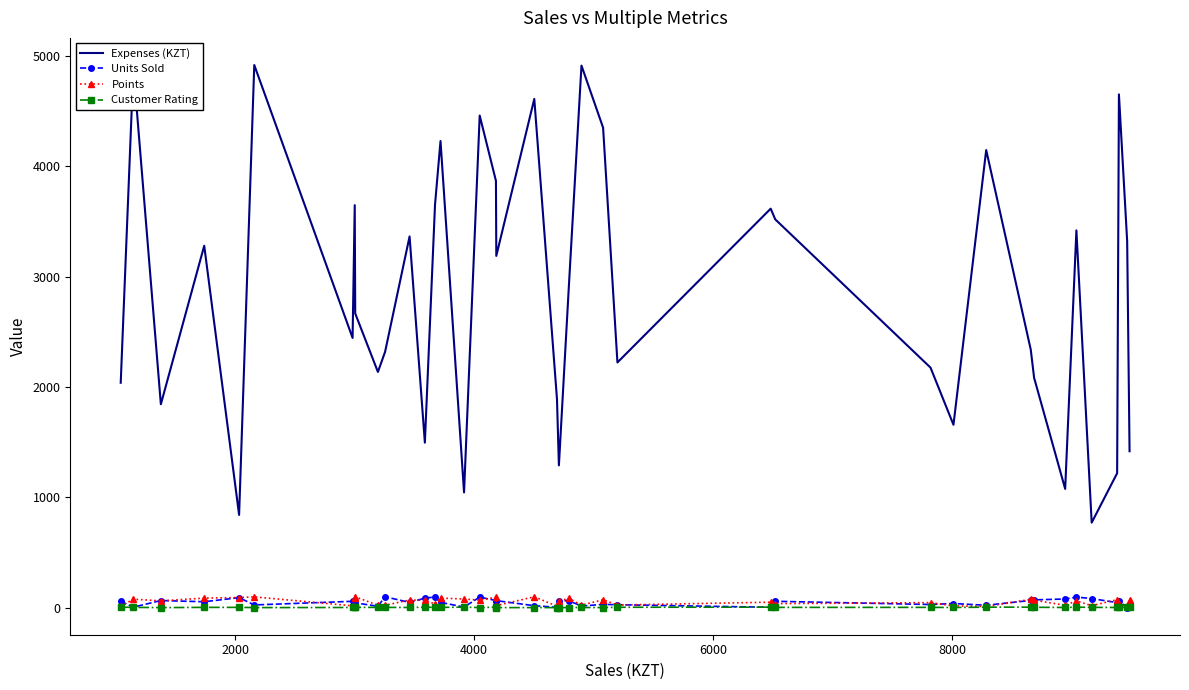

What is the greatest value displayed?

4919